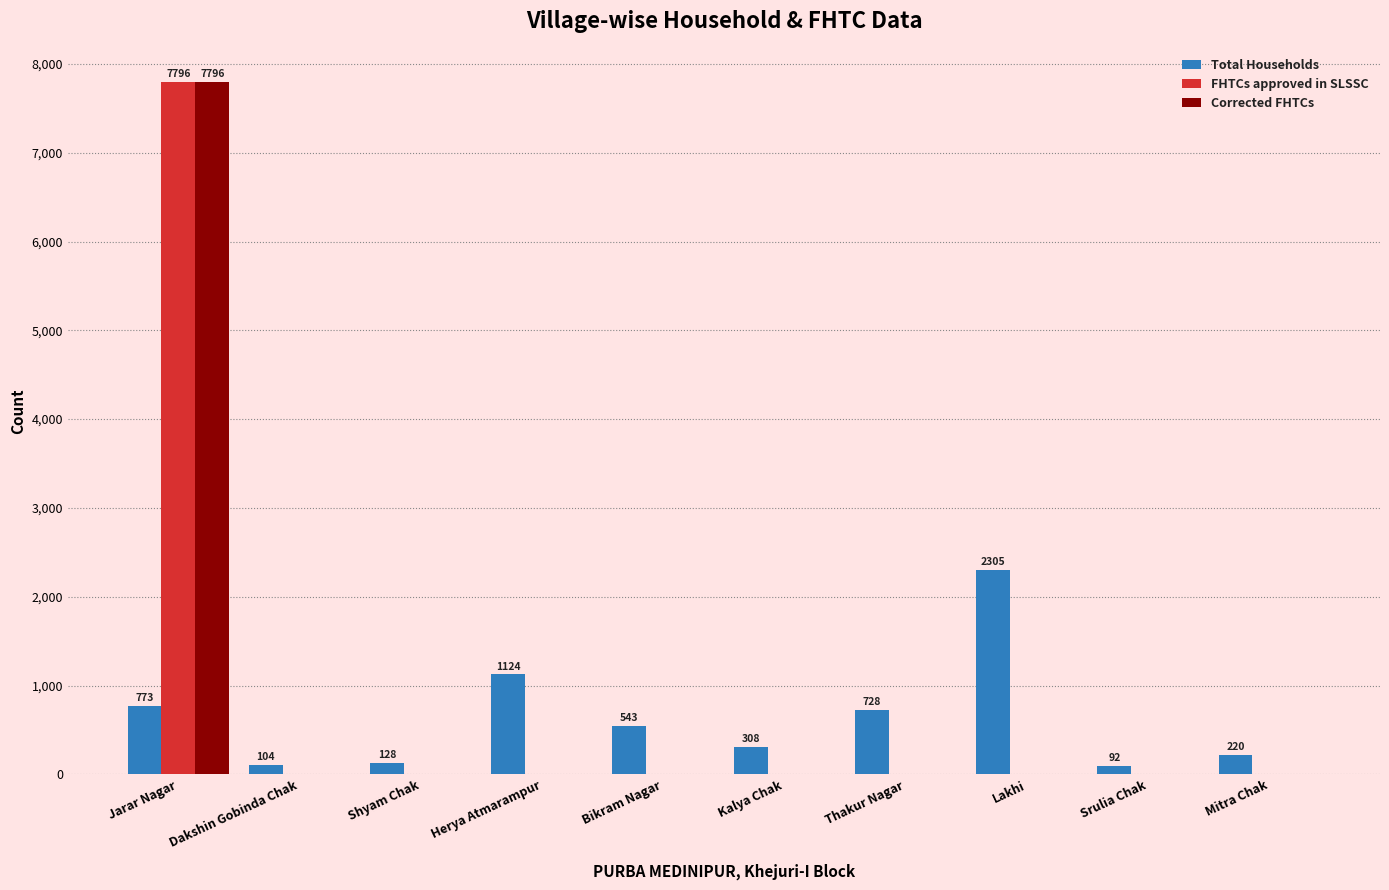

At which category is the sum across all series the highest?

Jarar Nagar